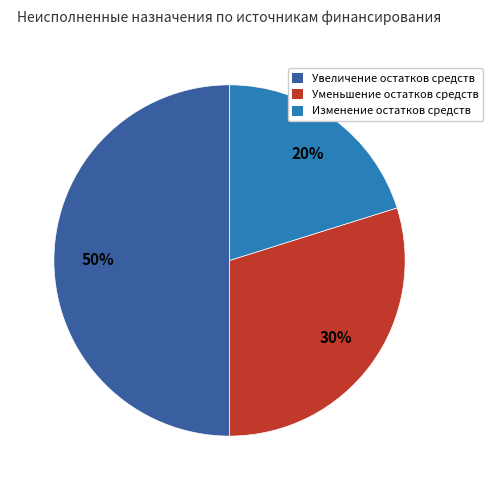

To the nearest percent, what is the average slice percentage?

33%